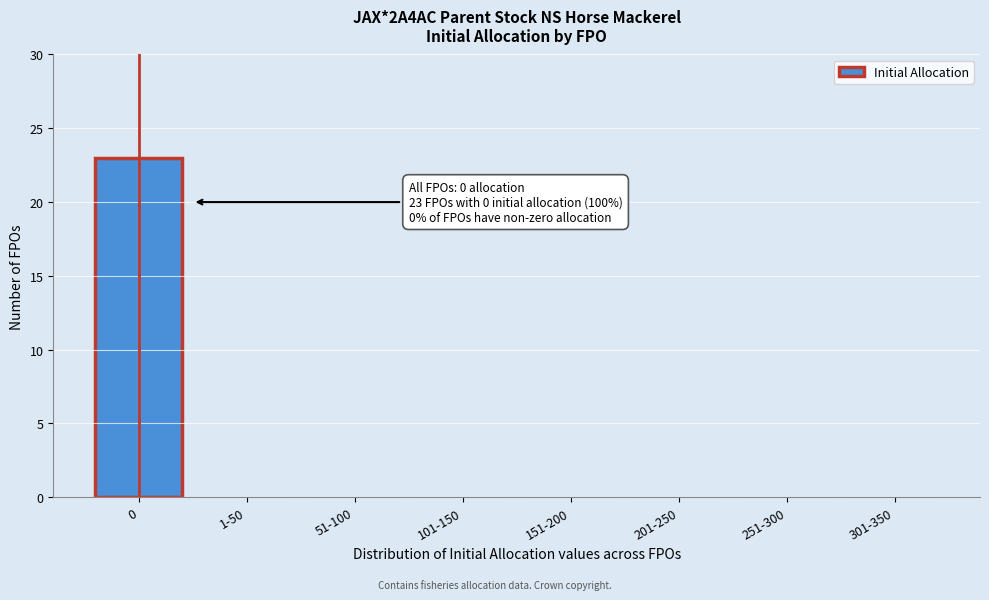

Reading left to right, list all the values displayed in this chart.

0=23	1-50=0	51-100=0	101-150=0	151-200=0	201-250=0	251-300=0	301-350=0